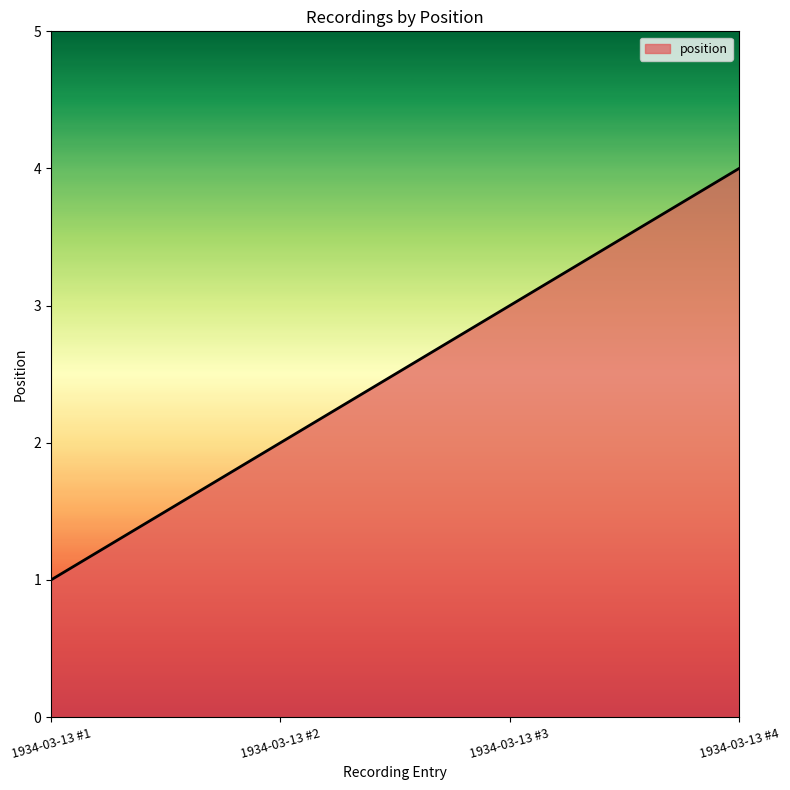

Count the number of categories in the chart.

4